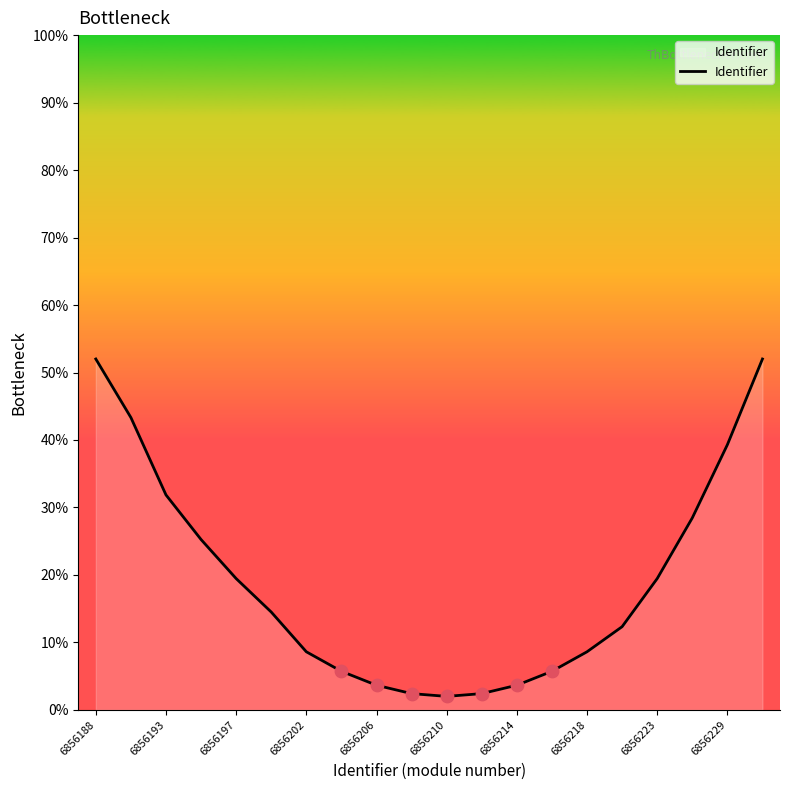

What is the smallest value displayed?

2.0